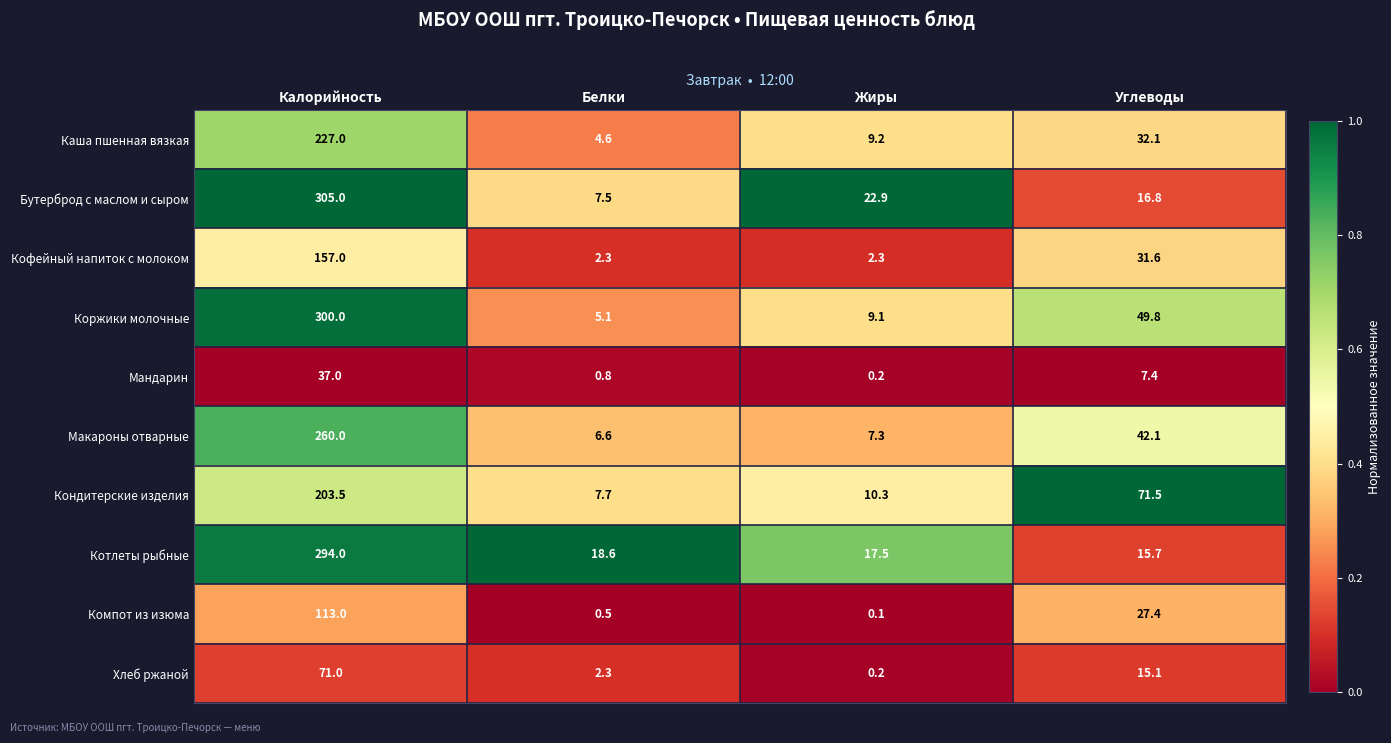

What is the sum of the Бутерброд с маслом и сыром values at Углеводы and Белки?

24.3